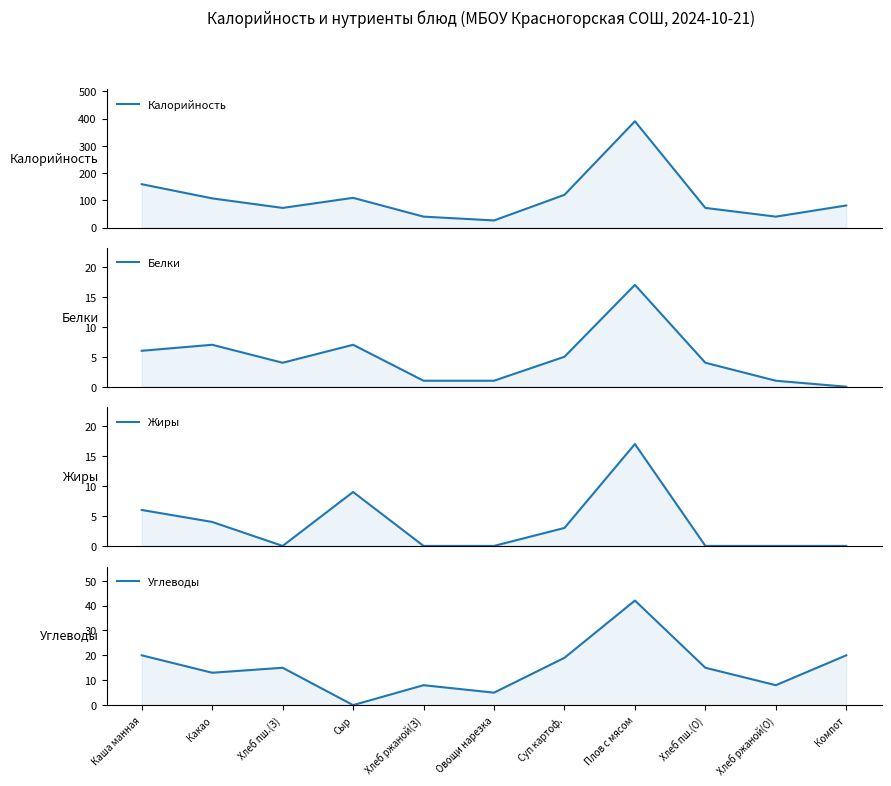

Between which two adjacent categories do Жиры and Белки first intersect?

Хлеб пш.(З) and Сыр